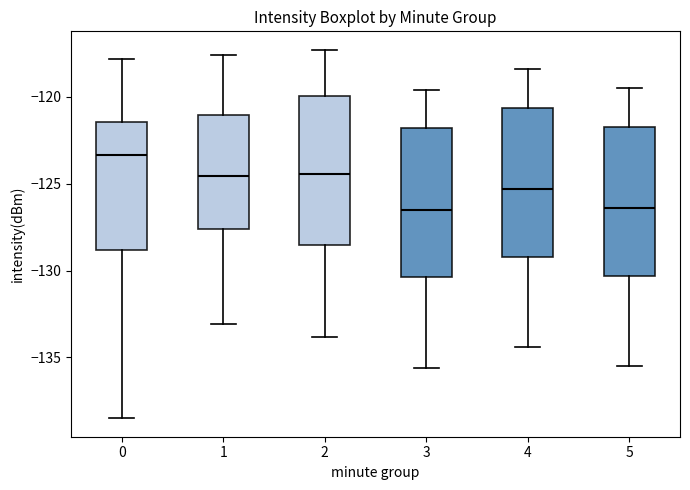

Where does the upper whisker of the box at x = 1 end on the y-axis? The values are not printed on the chart, so give them approximately, as read against the axis.

-117.5